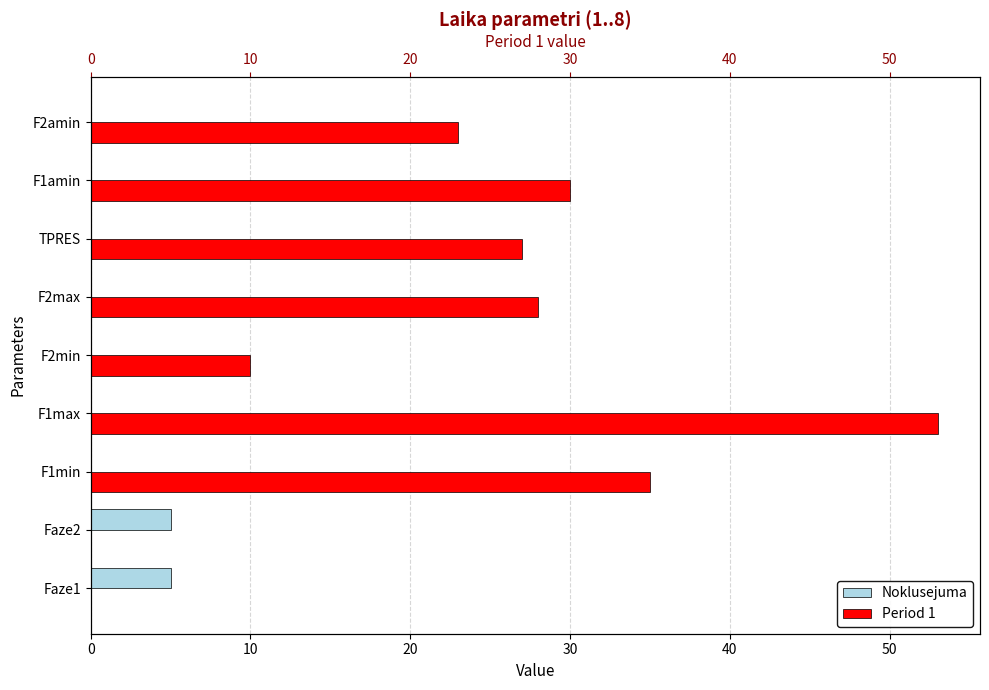

Rank the series at F2amin from highest to lowest value.

Period 1, Noklusejuma